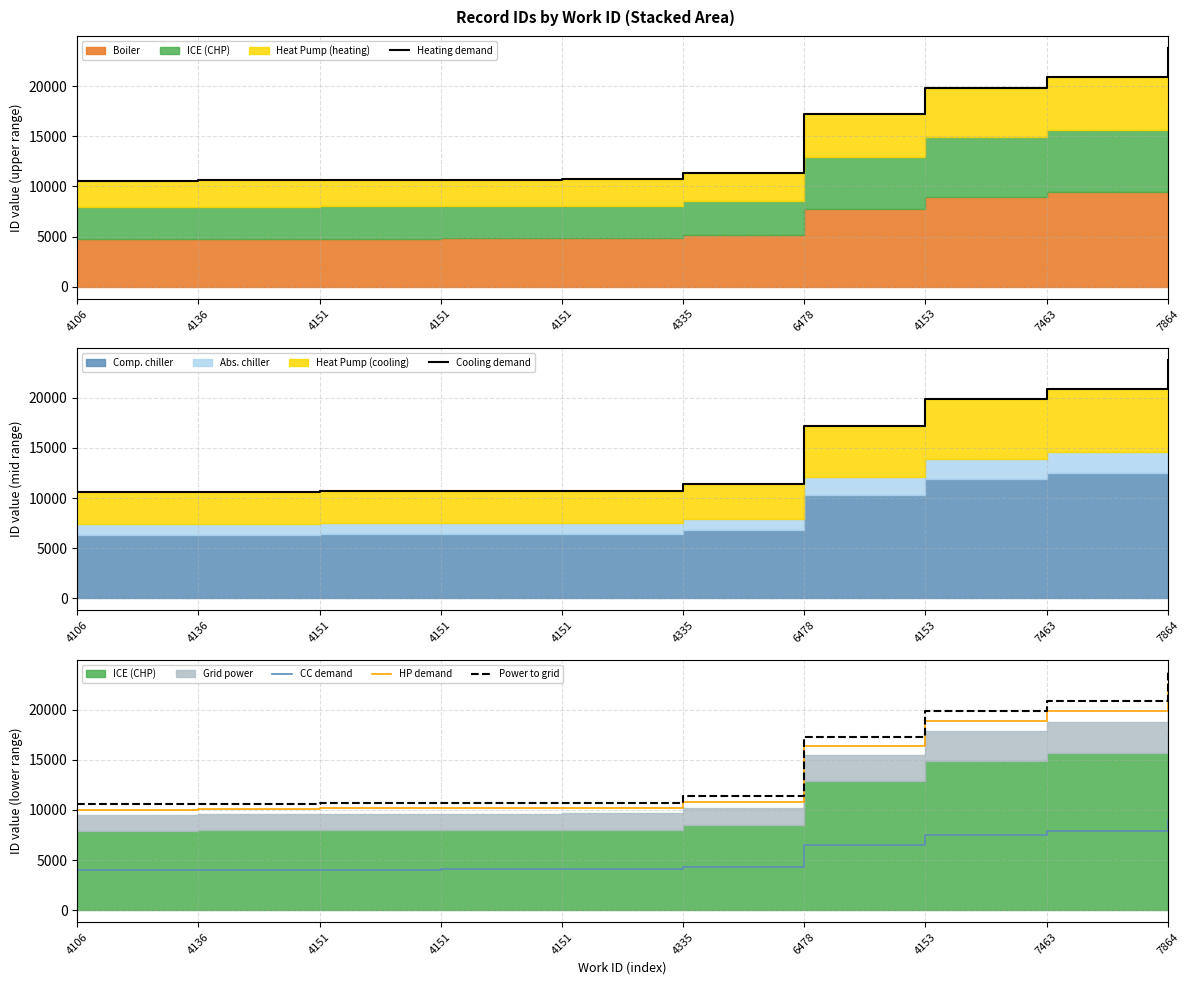

True or false: Cooling demand and HP demand cross at least once.

False